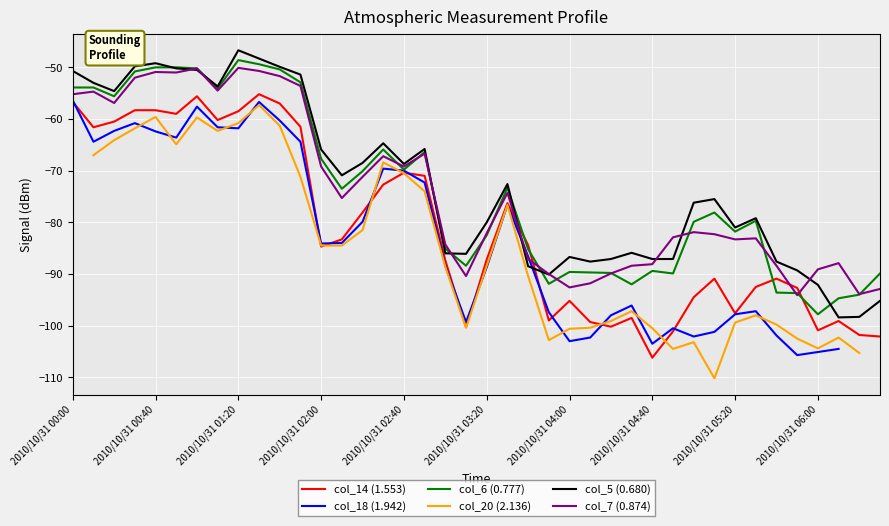

Does the chart display data point markers on the line(s)?

No